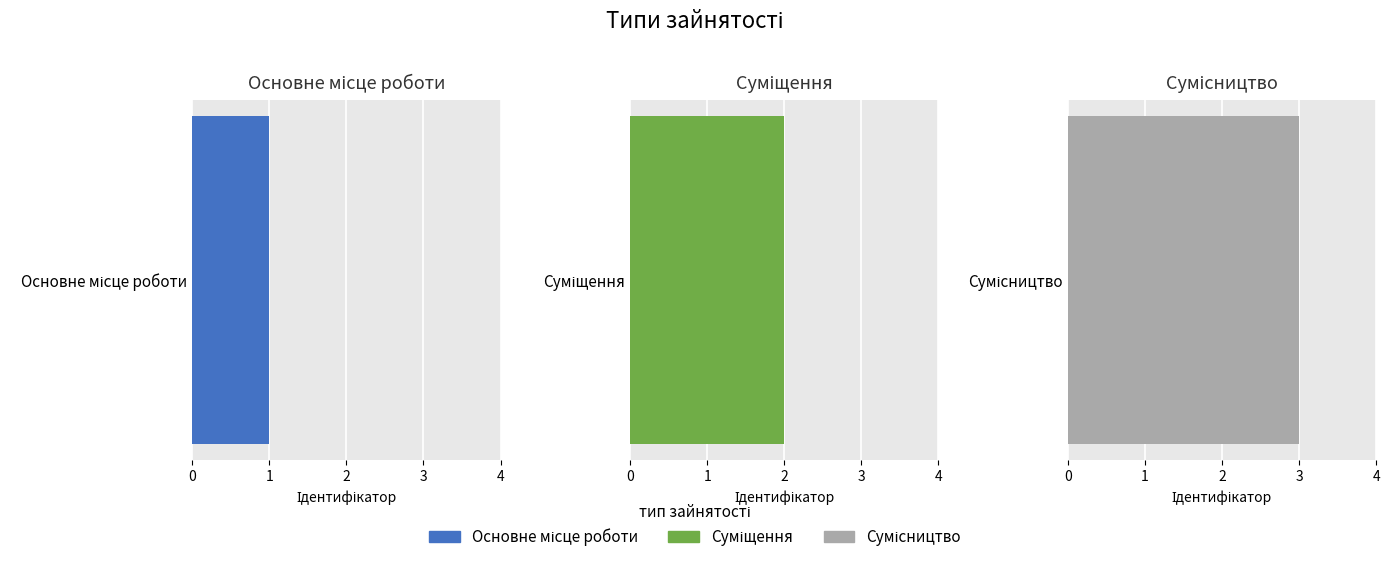

What is the label of the 3rd bar from the left?

Сумісництво